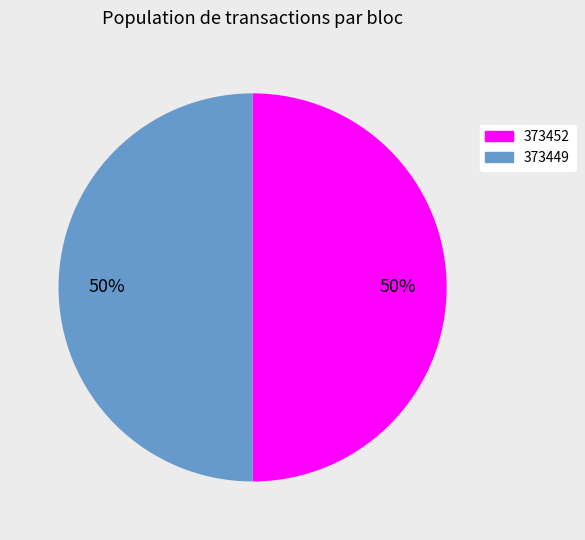

To the nearest percent, what is the average slice percentage?

50%